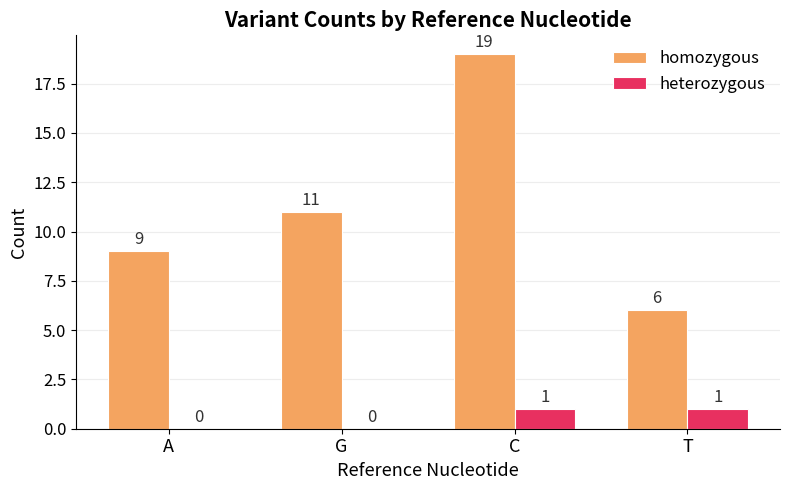

What is the total value across all series at T?

7